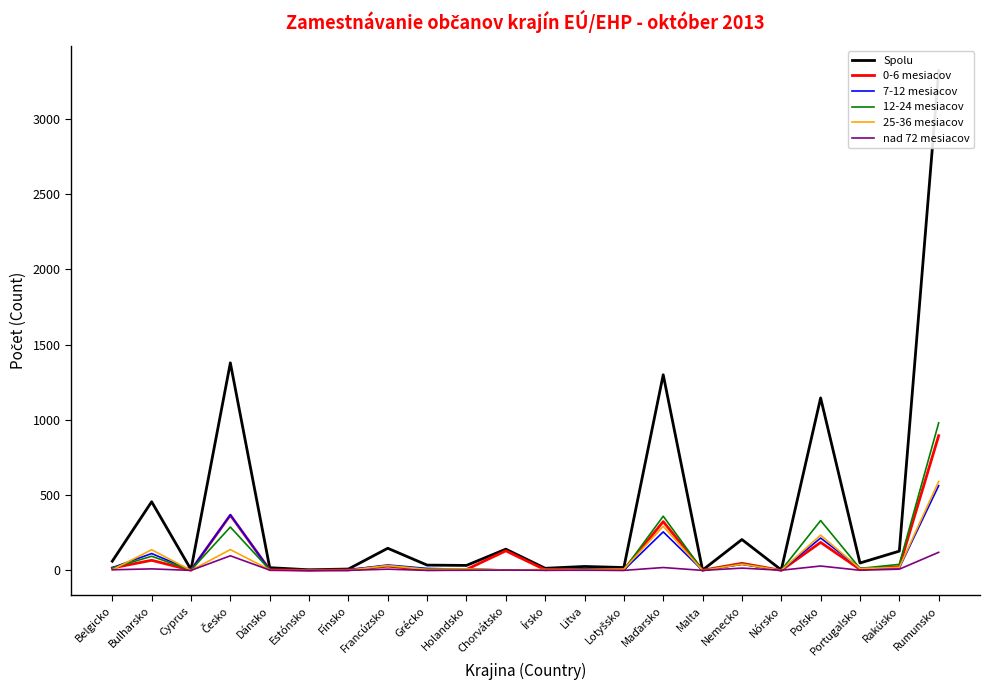

What is the value of the 12-24 mesiacov point at the 5th from the left?

4